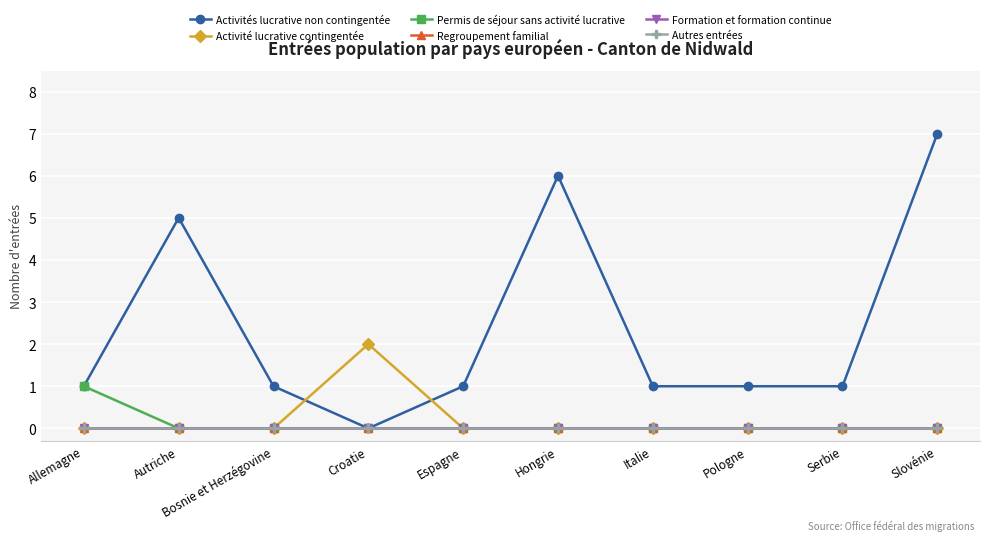

Is this an area chart (filled region under the line)?

No